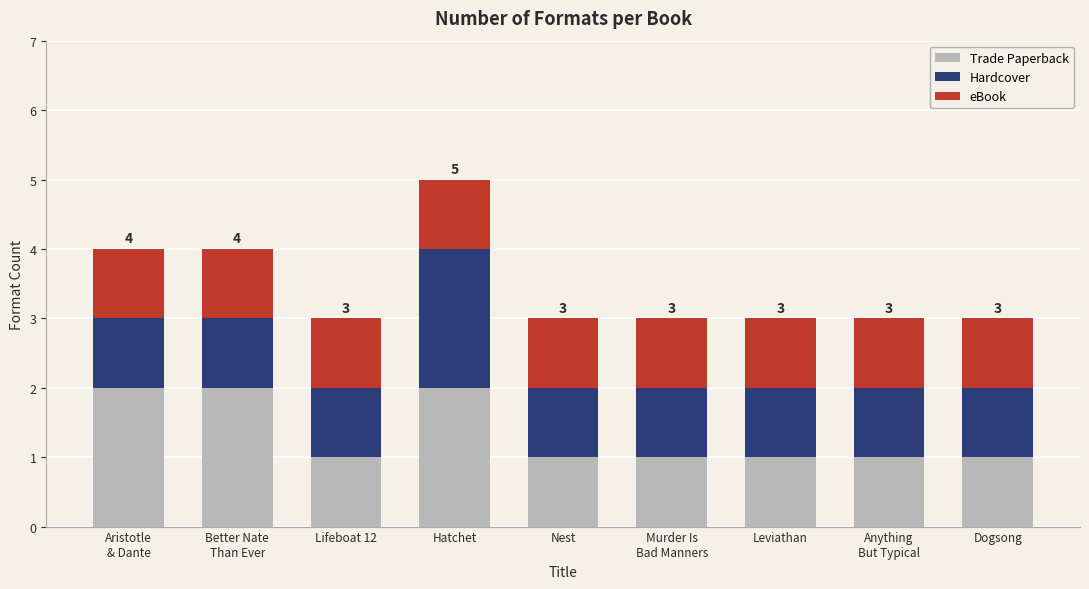

What is the sum of all Trade Paperback values?

12